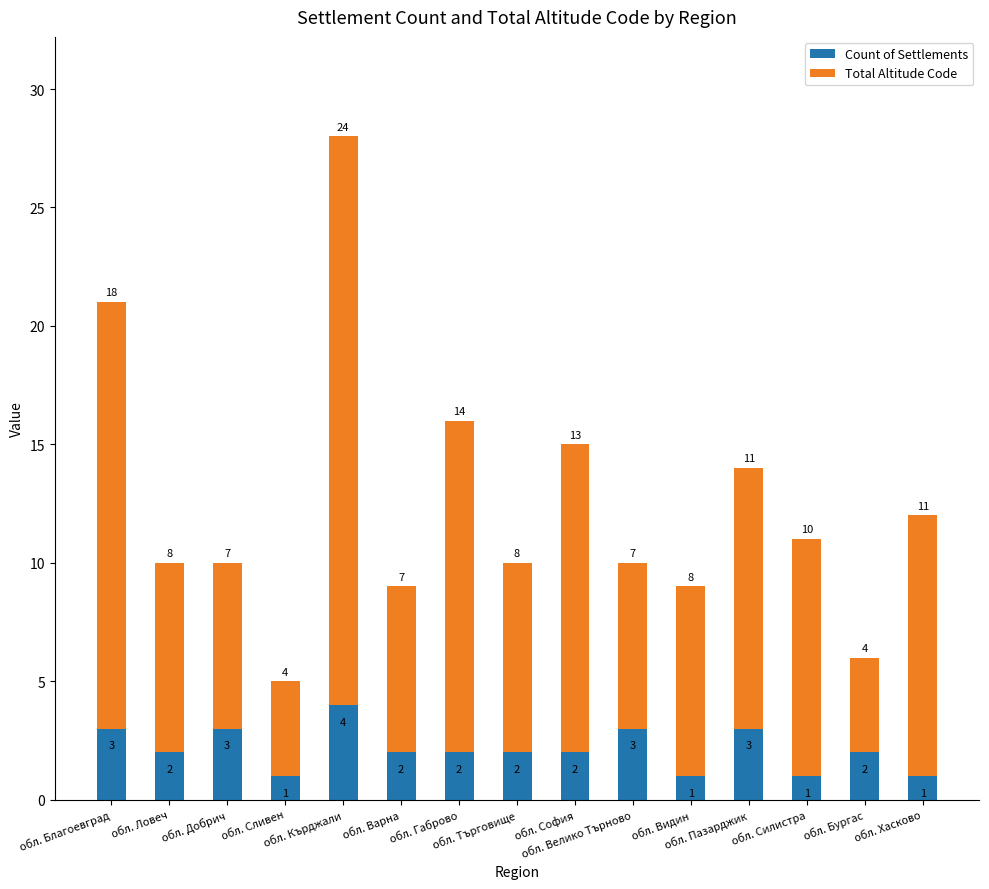

Count the Count of Settlements values in the range 1 to 3.

14